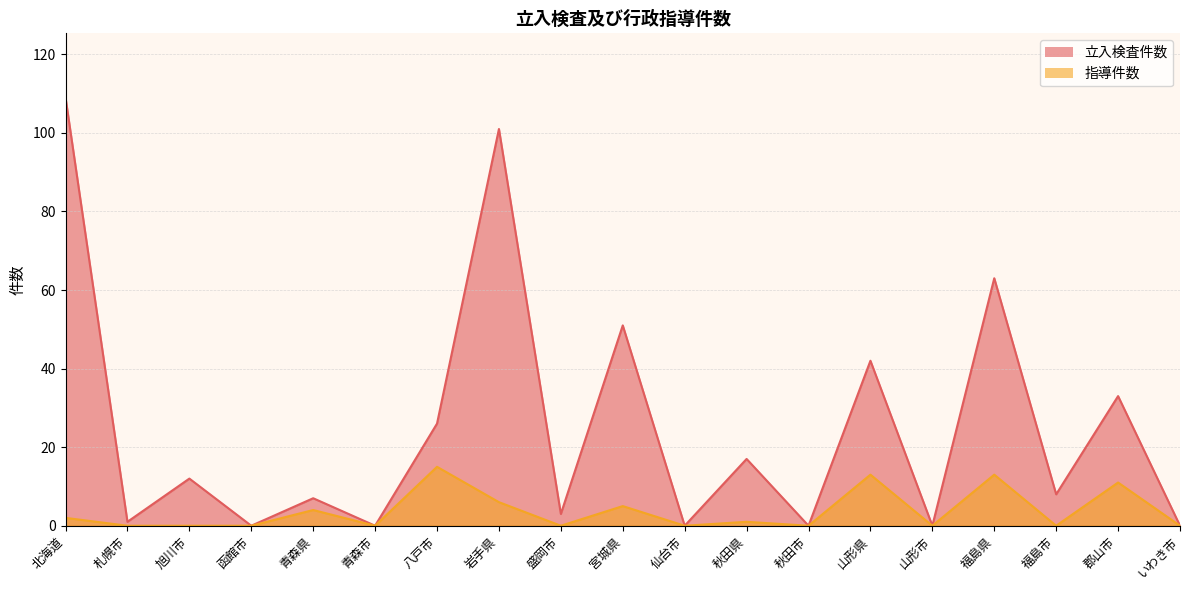

What is the difference between the highest and lowest values at 札幌市?

1